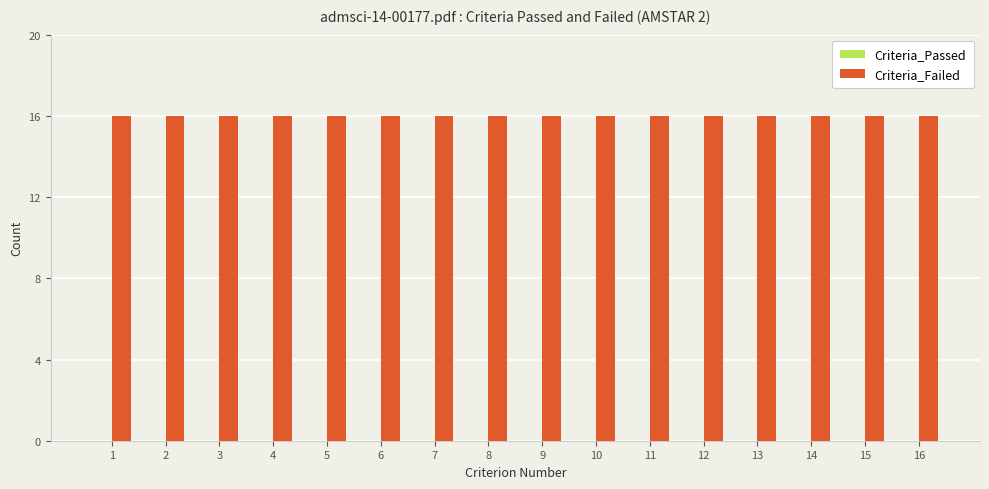

At 11, list the series in order from largest to smallest.

Criteria_Failed, Criteria_Passed